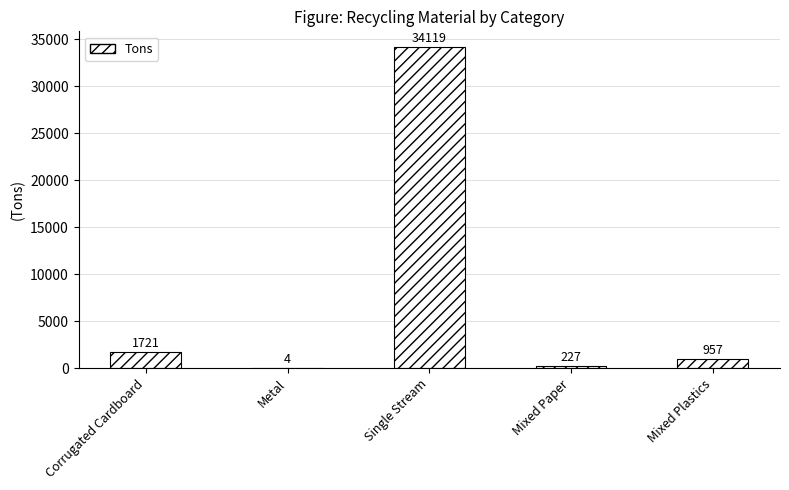

True or false: the data shows 227 at Mixed Paper.

True